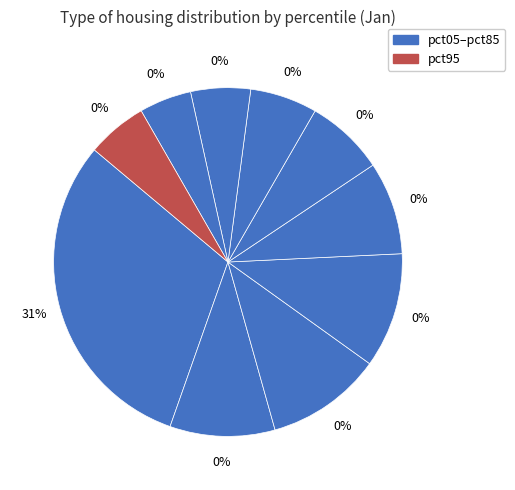

What portion of the pie excludes pct75?

94.5%